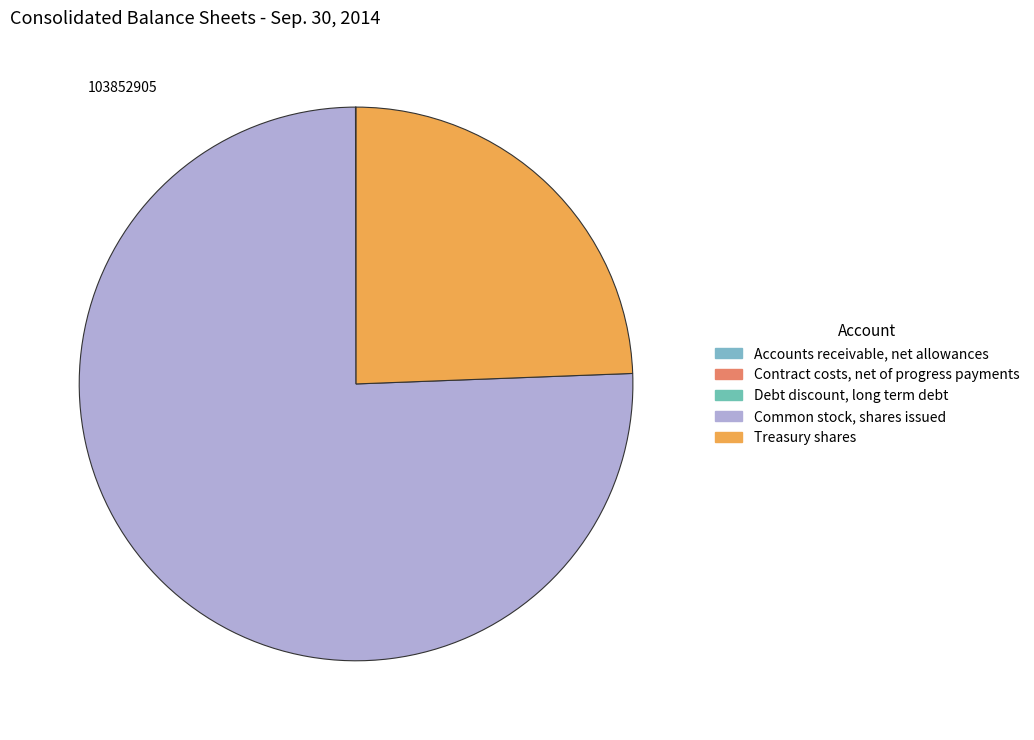

Which slice is the largest?

Common stock, shares issued